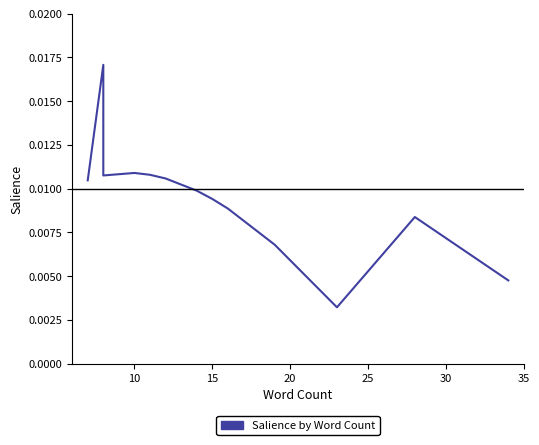

How many interior local peaks (higher than both neighbors) does the data have?

3